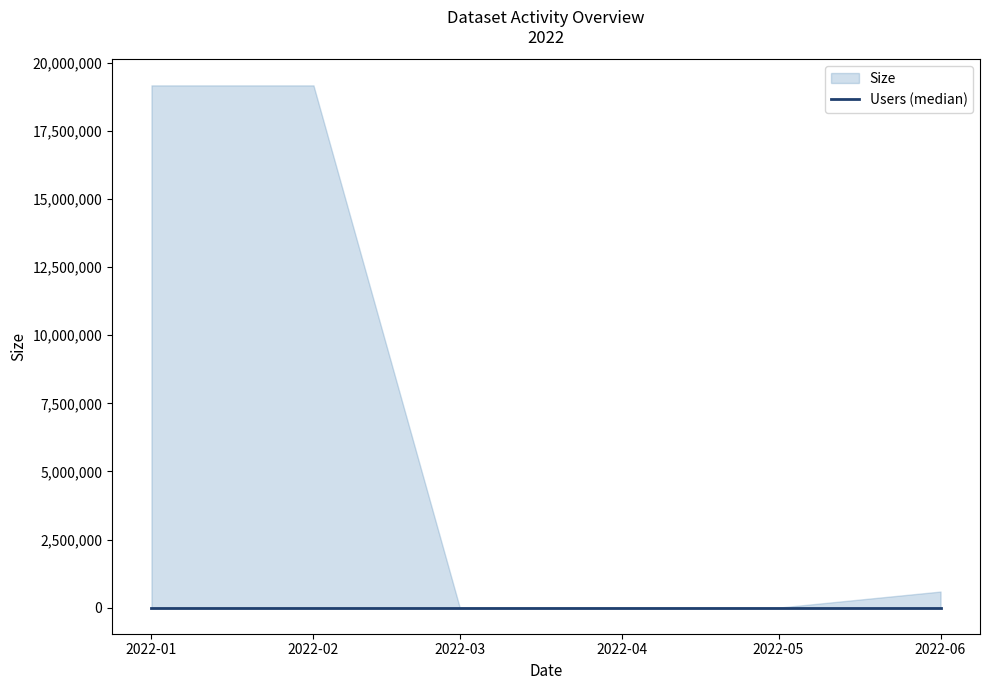

At which label is the value closest to 0?

2022-03